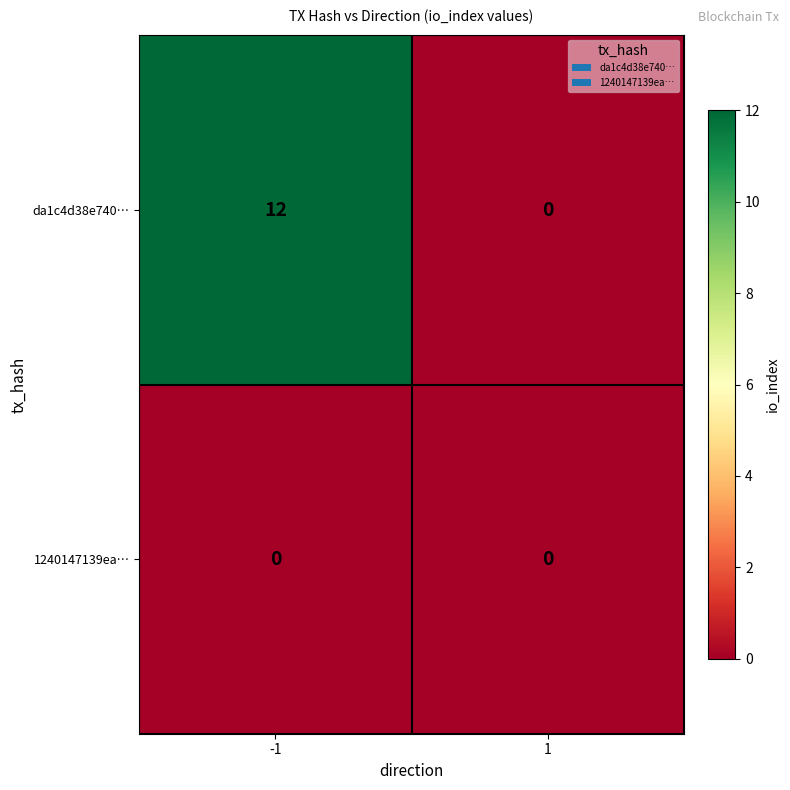

What is the total value across all series at -1?

12